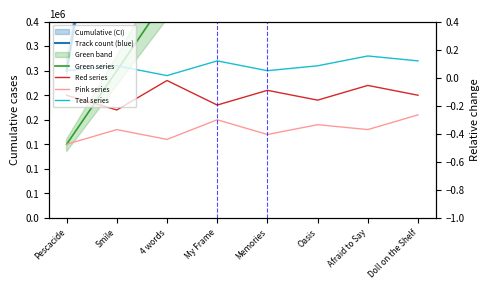

At how many categories does at least one series exceed 1779766?

4